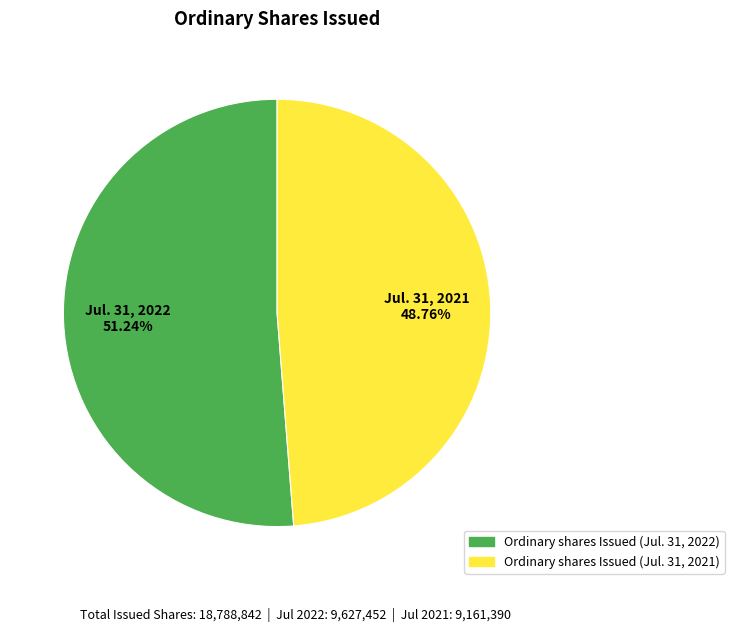

Rank the categories by value from highest to lowest.

Ordinary shares Issued (Jul. 31, 2022), Ordinary shares Issued (Jul. 31, 2021)